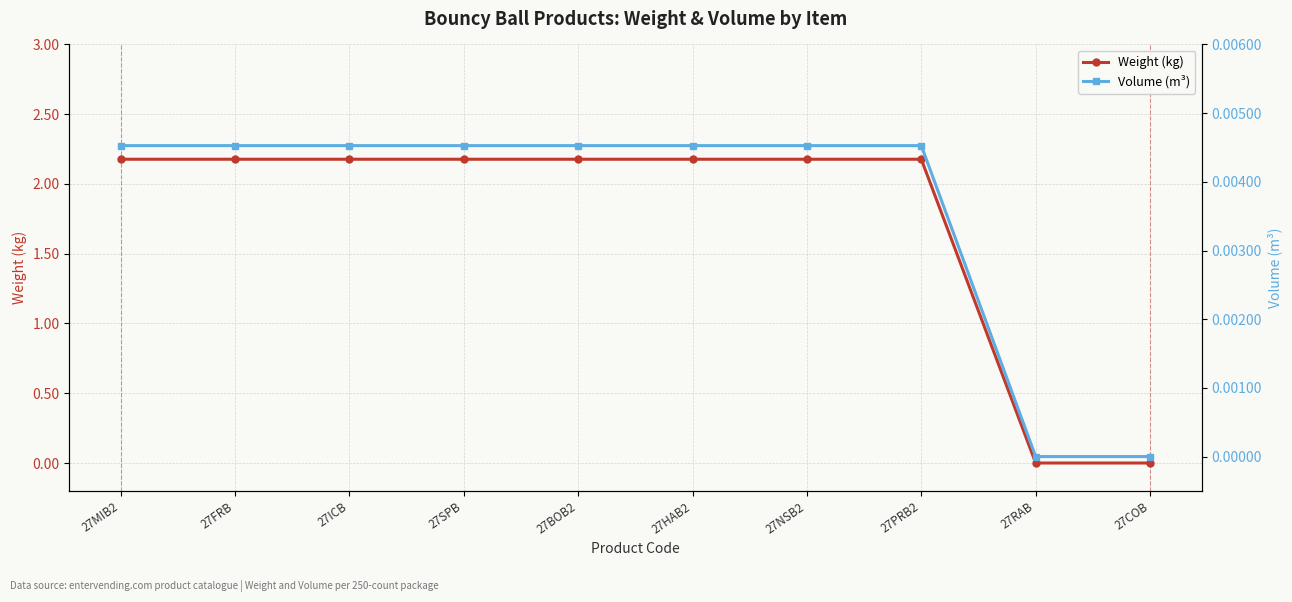

What is the spread (max minus min) of values at 27SPB?

2.2